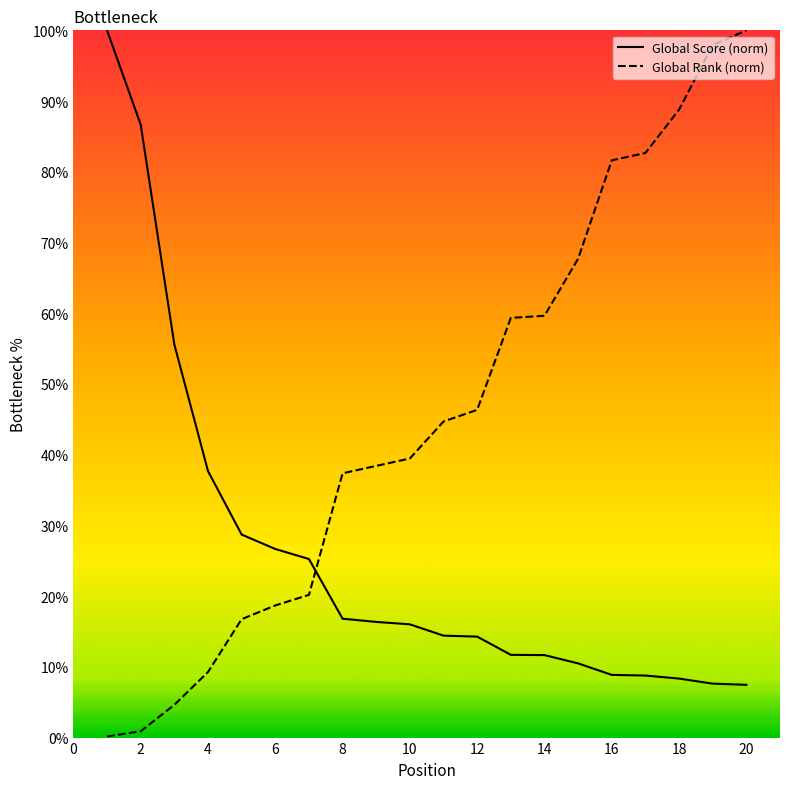

How many intersections are there between Global Rank (norm) and Global Score (norm)?

1